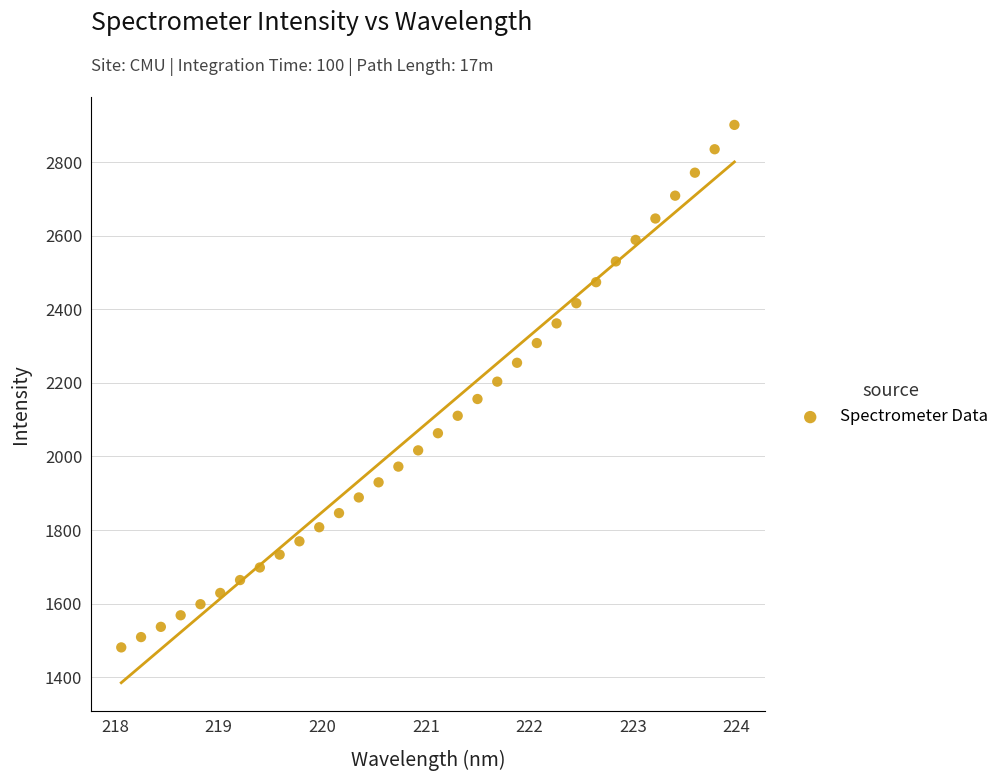

What is the range of X values (max minus min)?

5.9